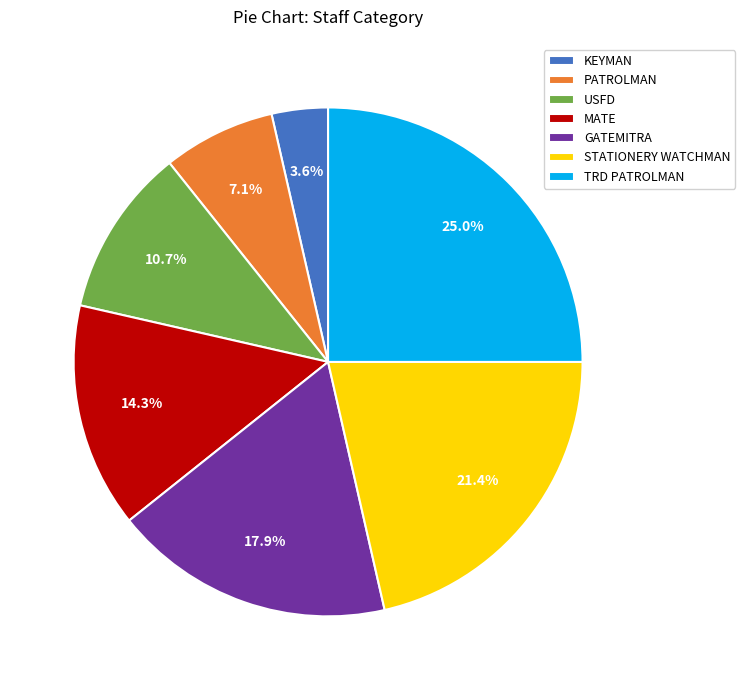

Does MATE account for over 50% of the chart?

No